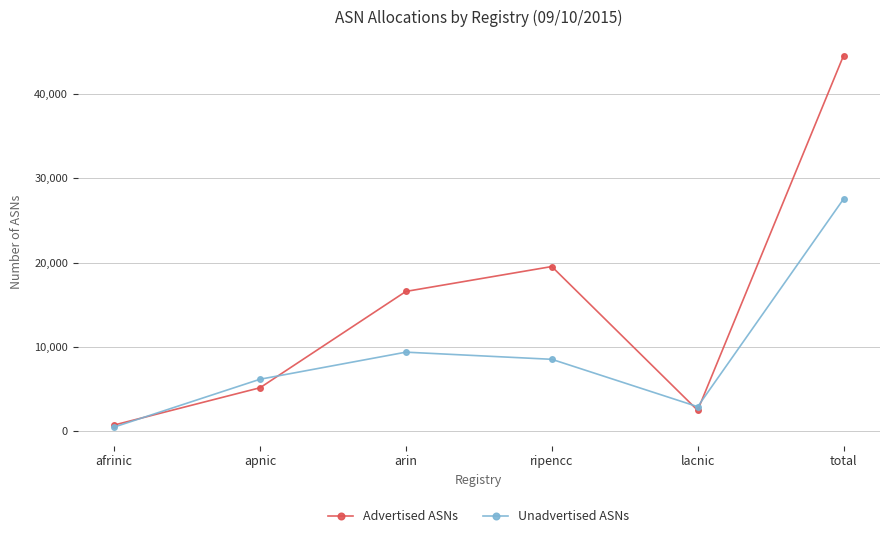

How many interior local peaks does the Advertised ASNs series have?

1